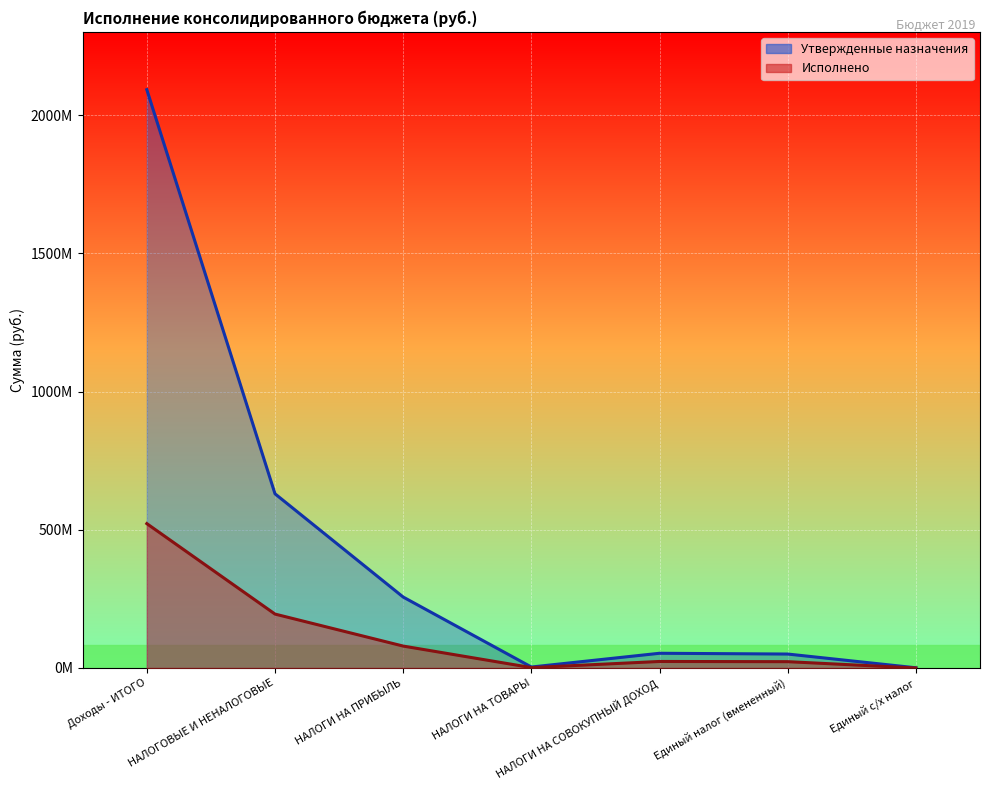

Rank the series by their maximum value, from lowest to highest.

Исполнено, Утвержденные назначения